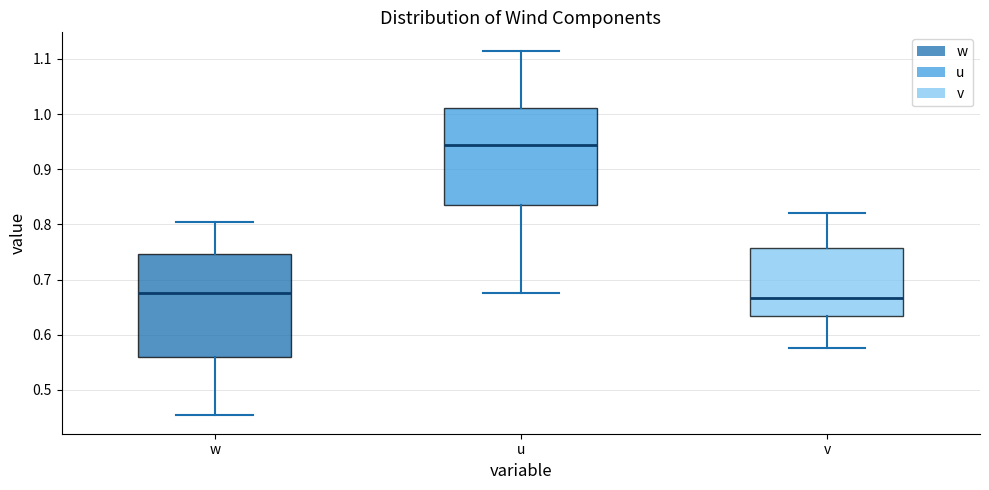

Which box's median line is the highest?

u